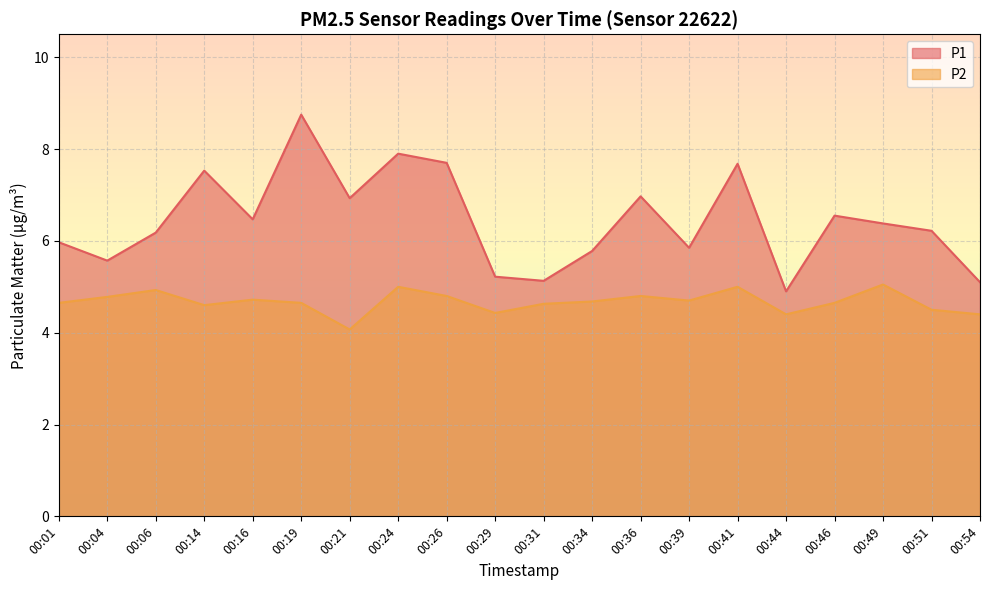

List the series in order of their peak value, lowest first.

P2, P1